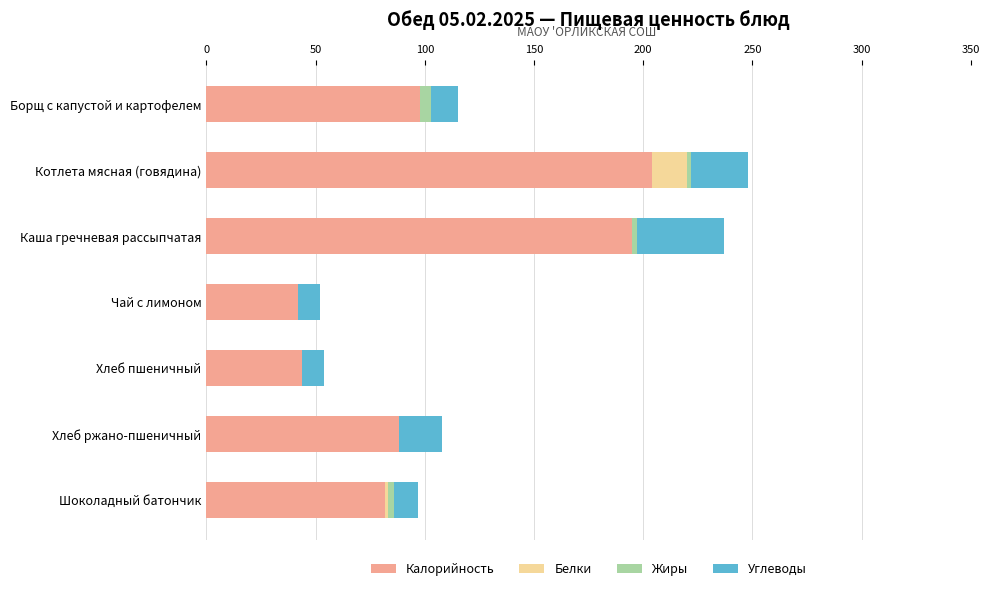

What are all the series names shown in the legend?

Калорийность, Белки, Жиры, Углеводы